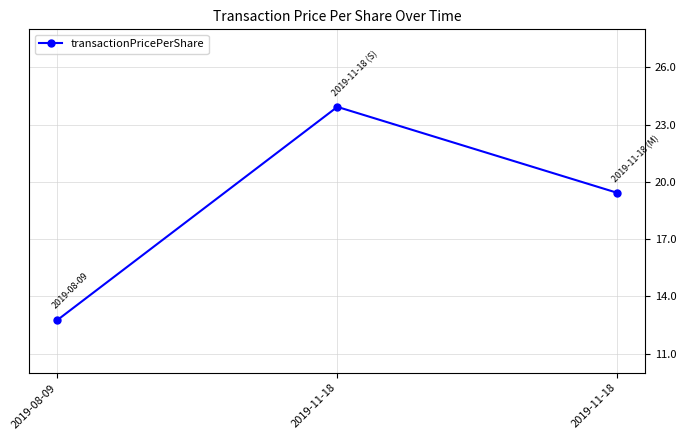

How many lines are shown in the chart?

1